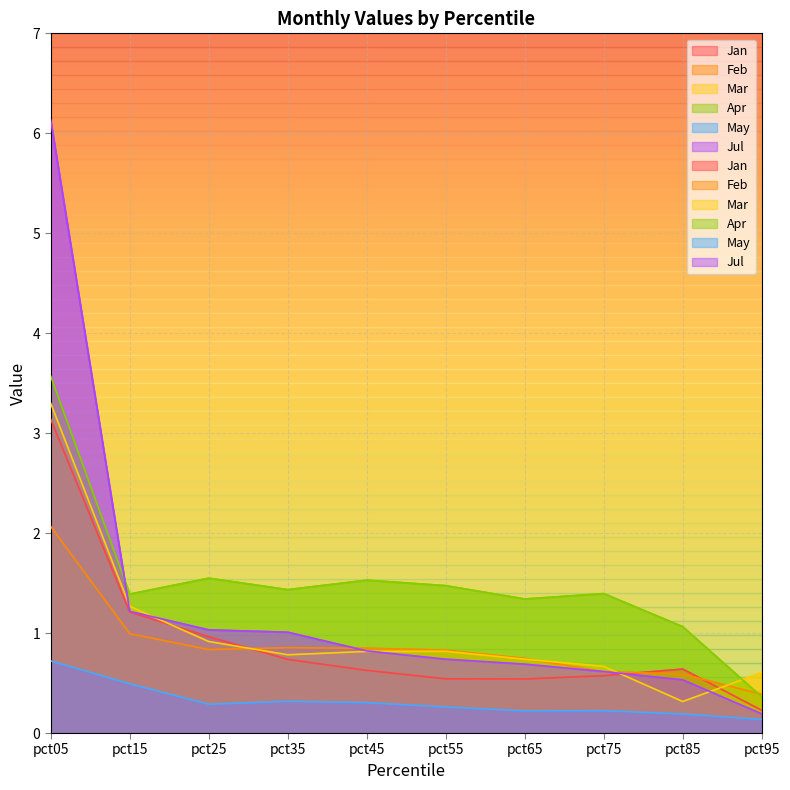

Which series has the widest spread of values?

Jul